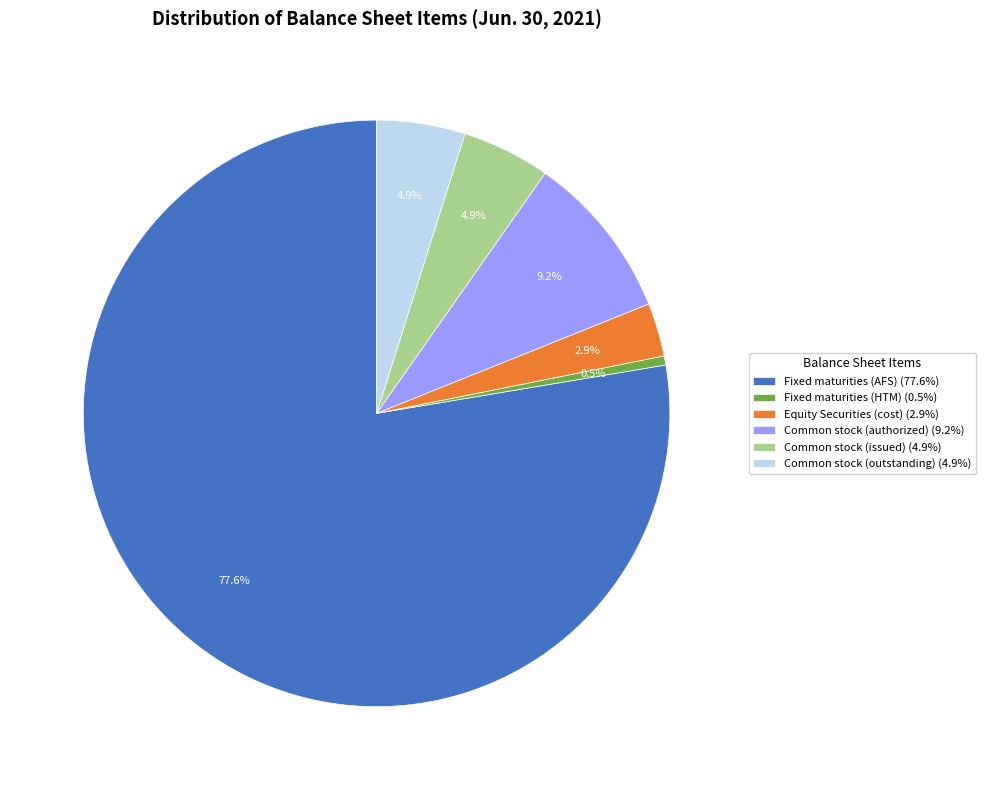

Which has a higher value, Equity Securities (cost) (2.9%) or Common stock (authorized) (9.2%)?

Common stock (authorized) (9.2%)